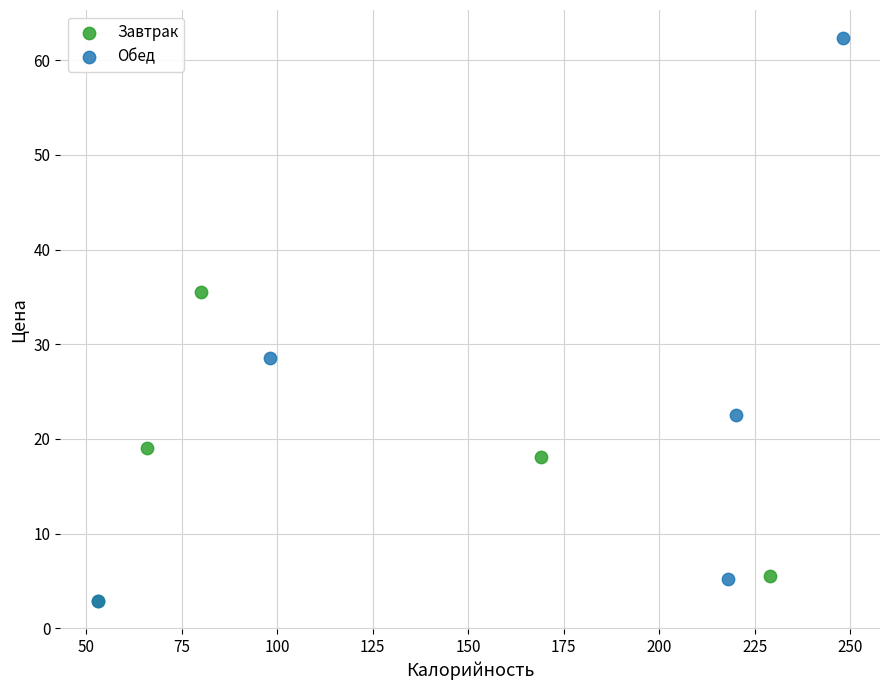

What are all the series names shown in the legend?

Завтрак, Обед